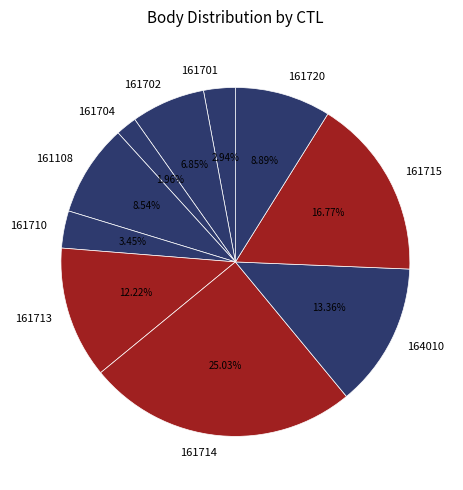

To the nearest percent, what is the combined percentage of 161720 and 161108?

17%